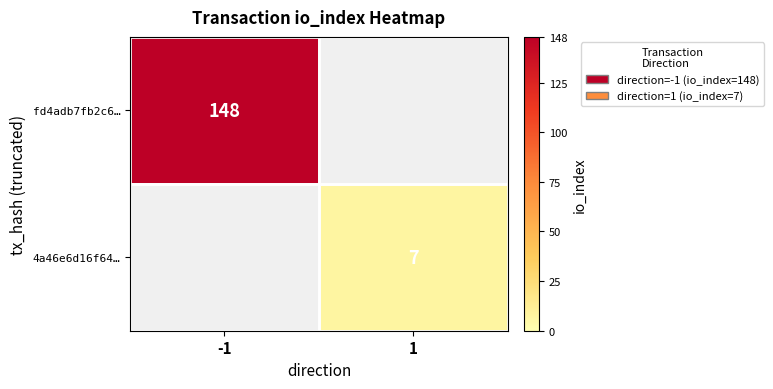

The value of 4a46e6d16f64… at 1 is 3.0. True or false?

False